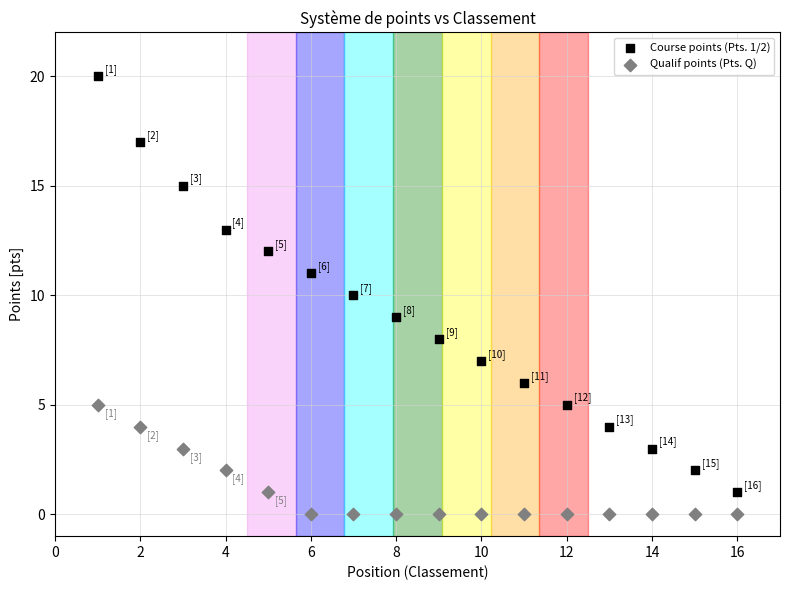

Which series has the largest Y range (max minus min)?

Course points (Pts. 1/2)